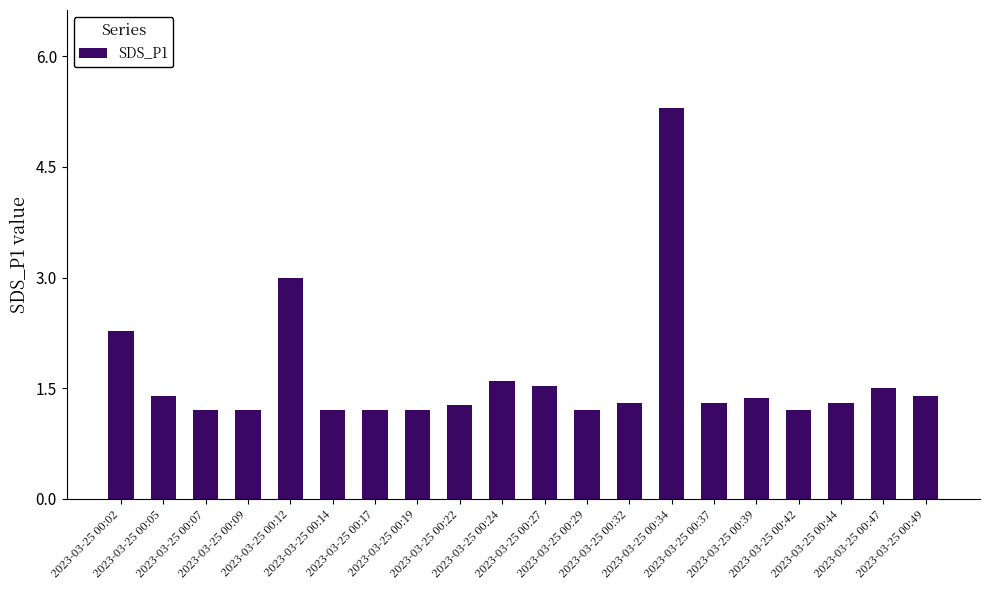

What is the difference between the values at 2023-03-25 00:37 and 2023-03-25 00:14?

0.1